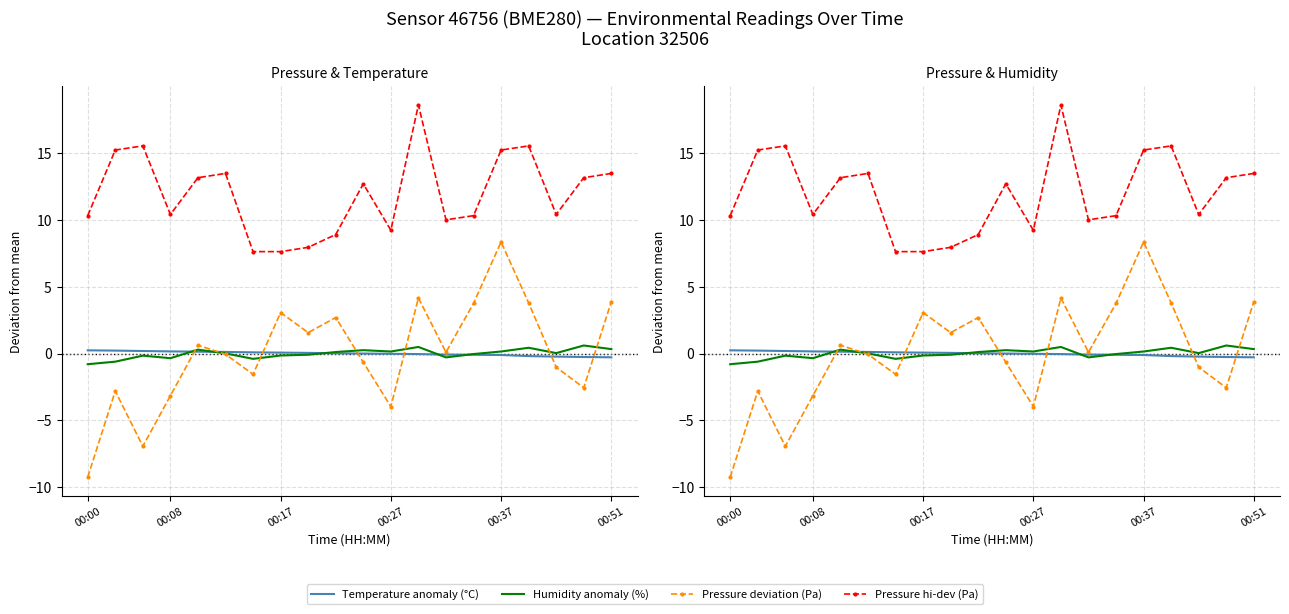

Reading left to right, what are all the values shown in this chart?

Temperature anomaly (°C): 0.2	0.2	0.2	0.2	0.1	0.1	0.1	0.1	0.0	0.0	0.0	-0.0	-0.0	-0.1	-0.1	-0.1	-0.2	-0.2	-0.3	-0.3
Humidity anomaly (%): -0.8	-0.6	-0.2	-0.3	0.3	0.0	-0.4	-0.1	-0.1	0.1	0.3	0.2	0.5	-0.3	-0.0	0.2	0.4	0.0	0.6	0.3
Pressure deviation (Pa): -9.2	-2.8	-6.9	-3.2	0.6	-0.1	-1.6	3.1	1.6	2.7	-0.7	-4.0	4.2	0.1	3.8	8.3	3.8	-1.0	-2.6	3.9
Pressure hi-dev (Pa): 10.3	15.2	15.5	10.4	13.2	13.5	7.6	7.6	7.9	8.9	12.7	9.2	18.6	10.0	10.3	15.2	15.5	10.4	13.2	13.5